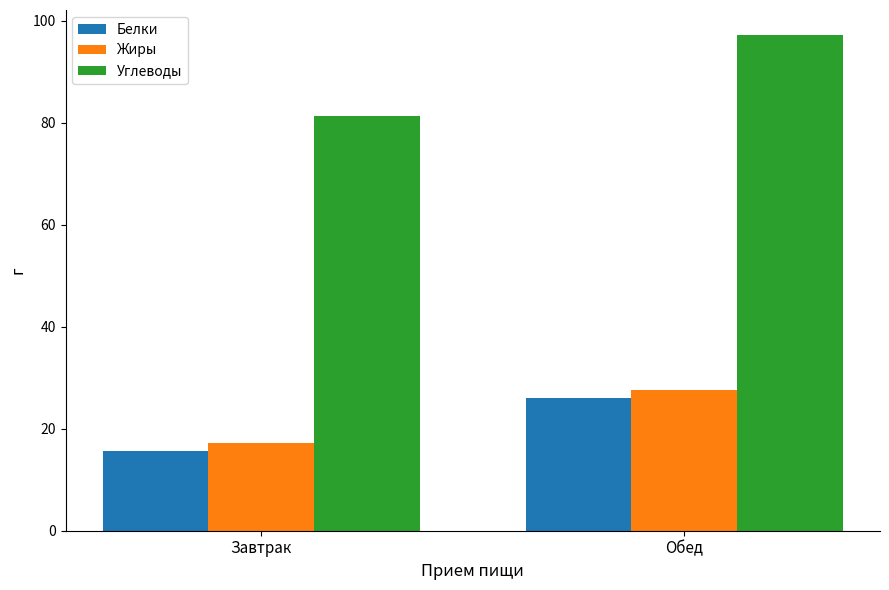

What are all the series names shown in the legend?

Белки, Жиры, Углеводы